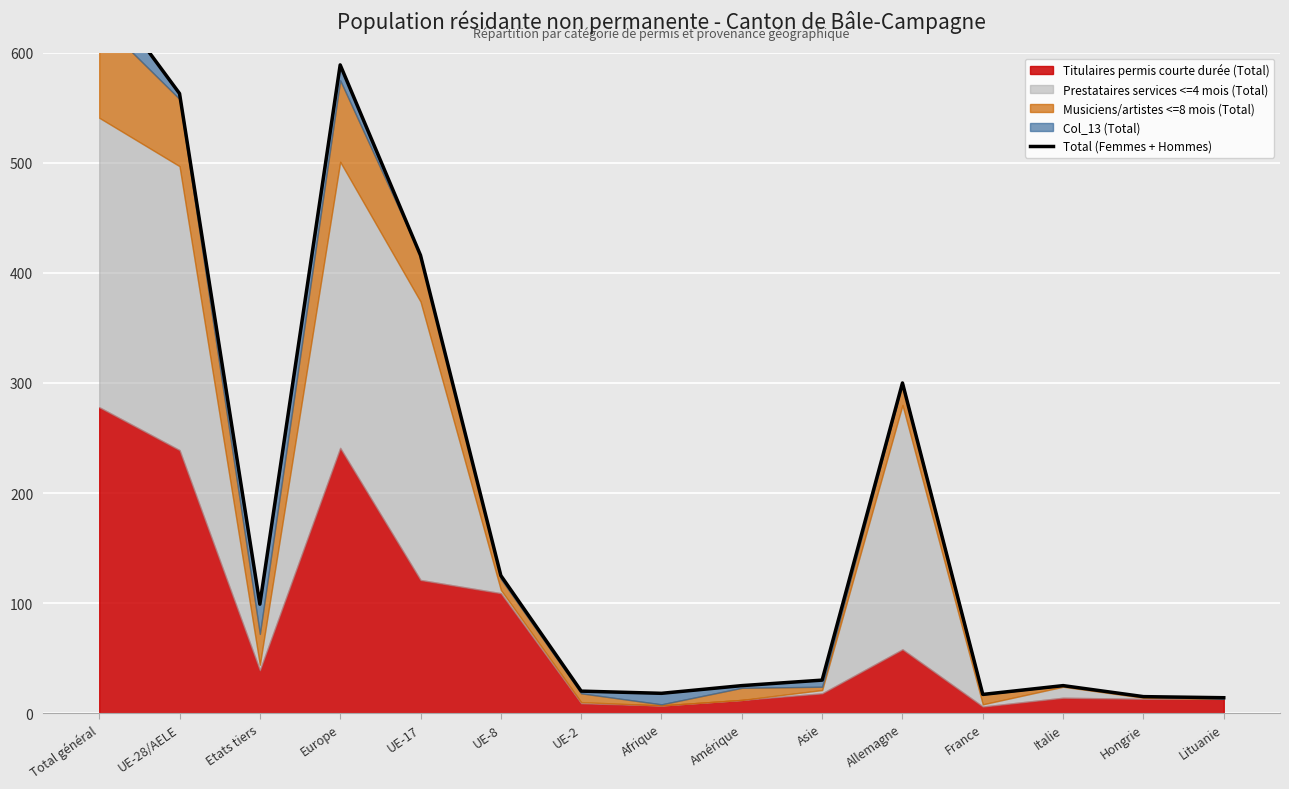

Is it true that the value at UE-2 is 20?

True